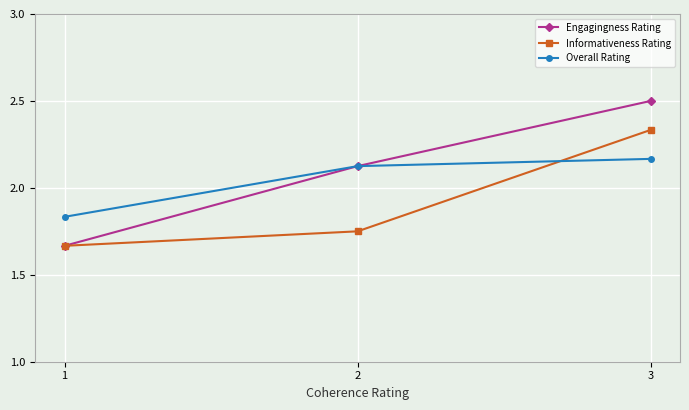

Rank the series by their maximum value, from highest to lowest.

Engagingness Rating, Informativeness Rating, Overall Rating